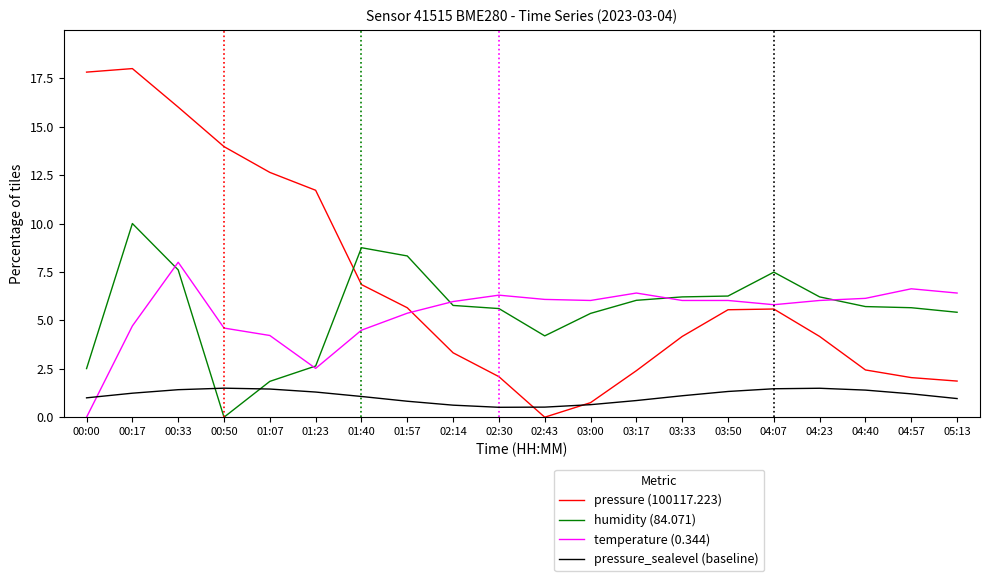

Is the value of pressure (100117.223) at 04:57 greater than the value of temperature (0.344) at 03:00?

No